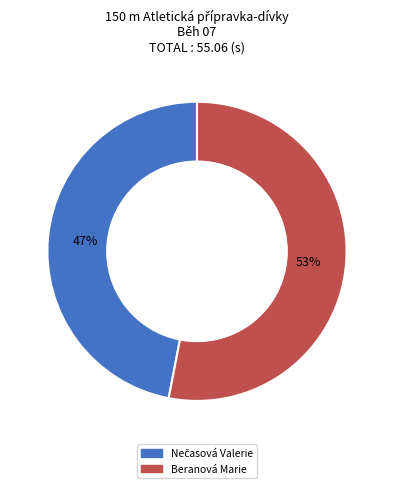

To the nearest percent, what is the average slice percentage?

50%